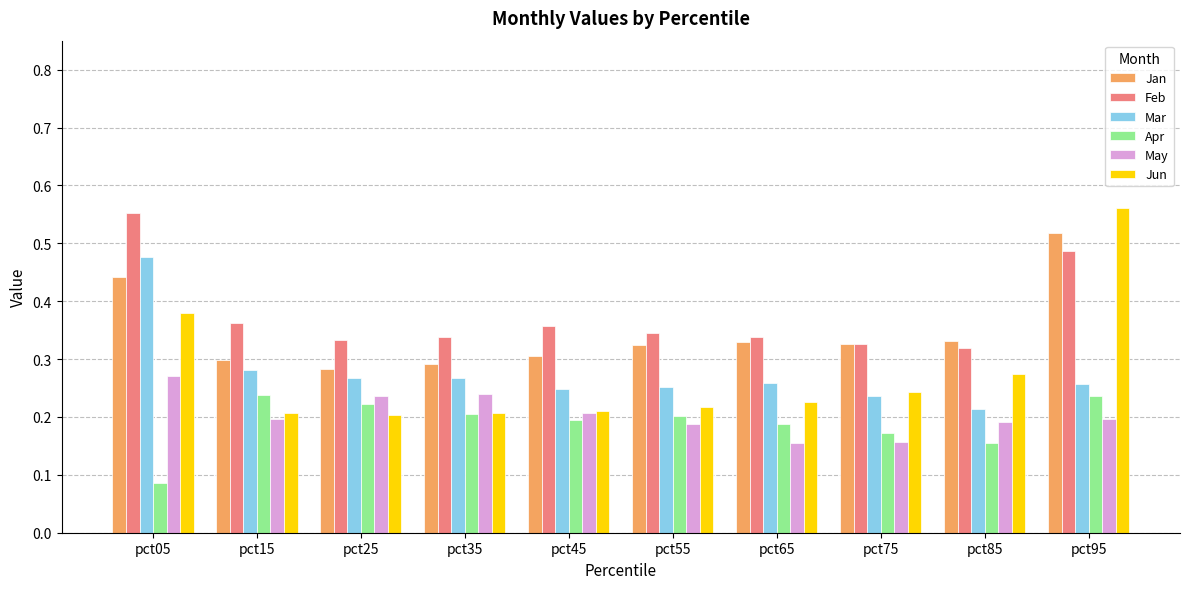

What is the sum of all Jun values?

2.7